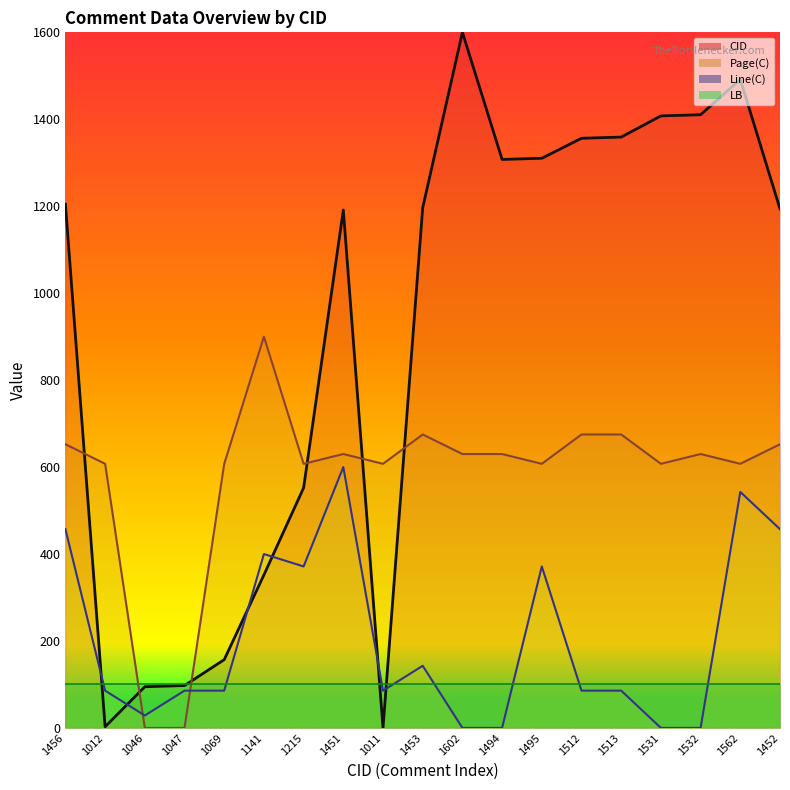

What is the maximum value shown in the chart?

1600.0